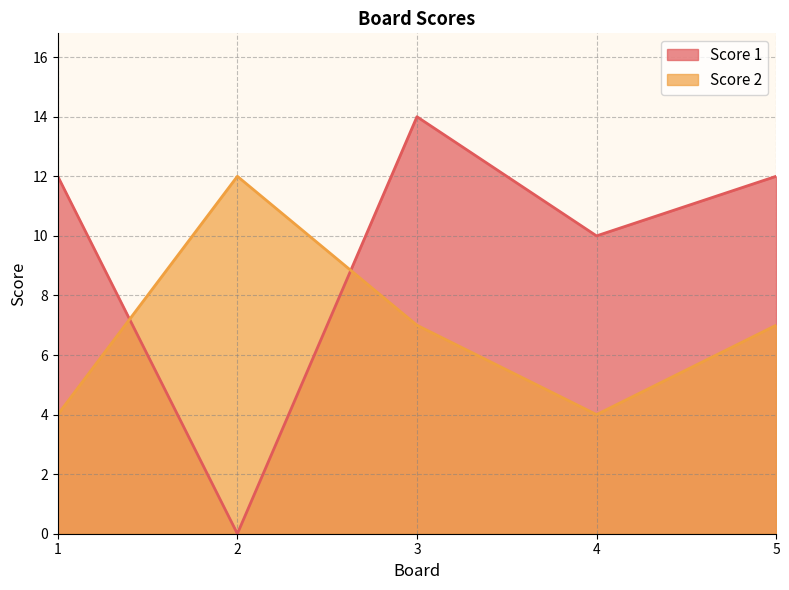

What is the maximum value for Score 1?

14